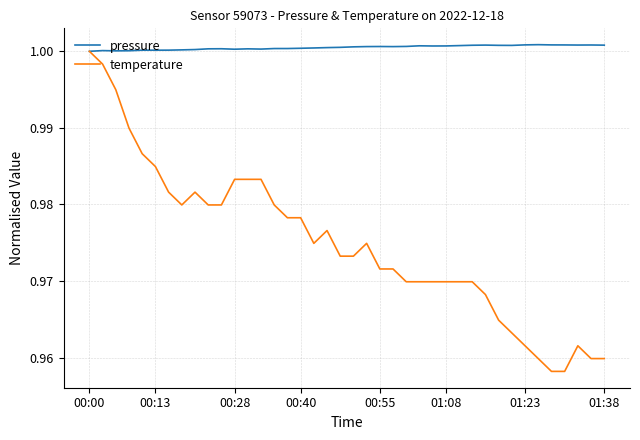

Which series has the largest range (max minus min)?

temperature